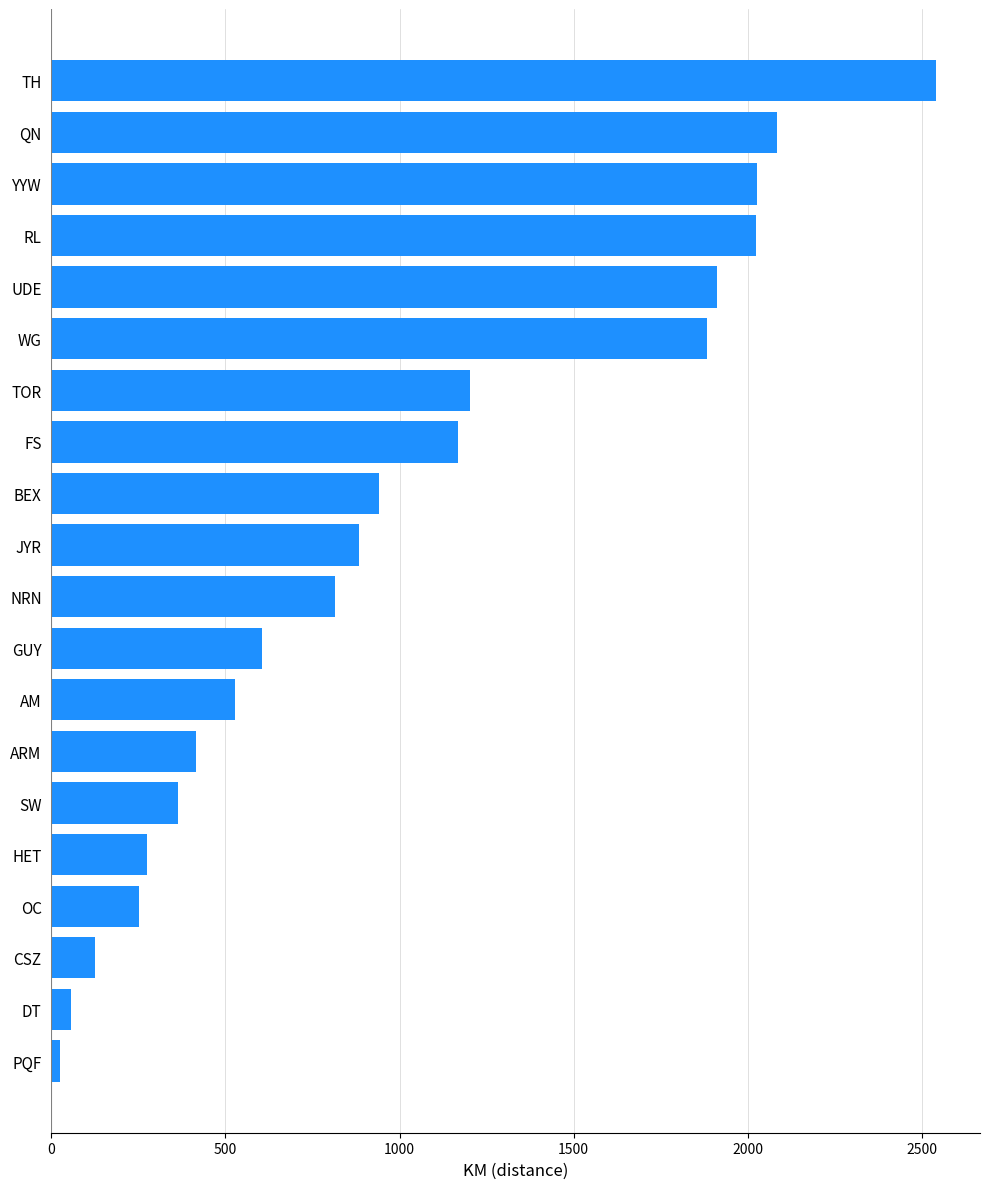

What is the difference between the maximum and minimum values?

2516